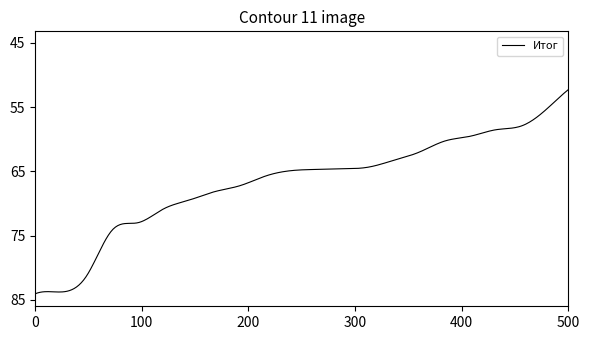

How many distinct data groups are displayed?

1